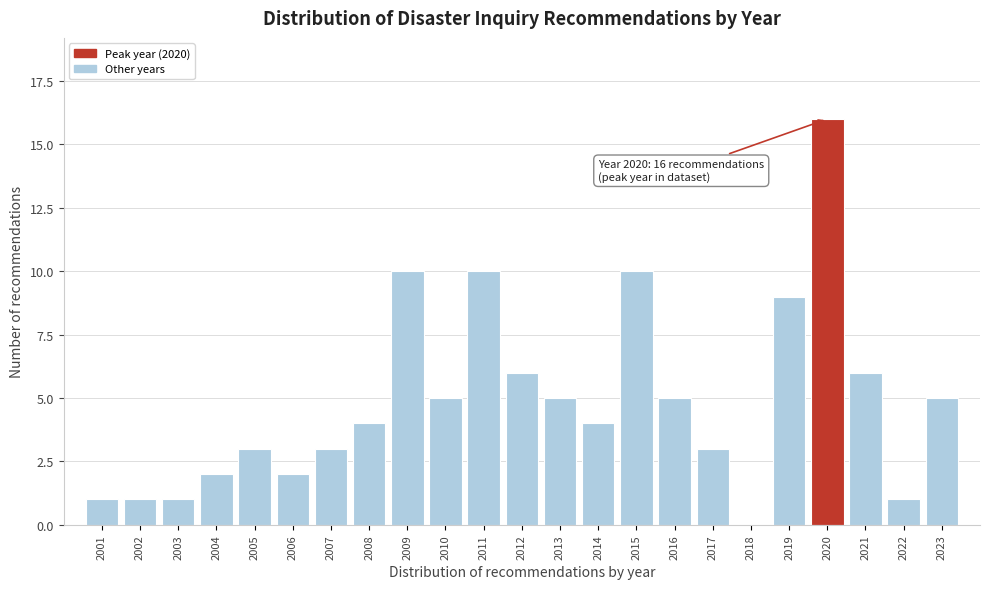

Reading left to right, what are all the values shown in this chart?

2001=1	2002=1	2003=1	2004=2	2005=3	2006=2	2007=3	2008=4	2009=10	2010=5	2011=10	2012=6	2013=5	2014=4	2015=10	2016=5	2017=3	2018=0	2019=9	2020=16	2021=6	2022=1	2023=5